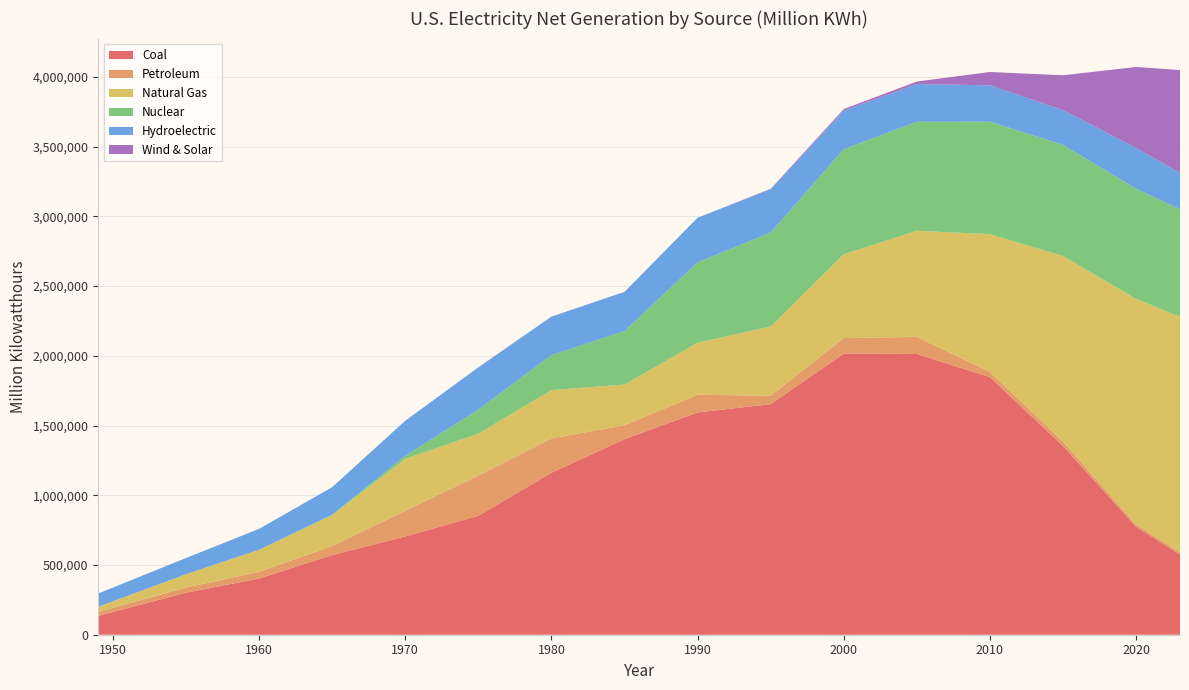

Reading right to left, what are all the values shown in this chart?

Coal: 2023=576080.0	2020=773554.0	2015=1352985.0	2010=1847290.0	2005=2012873.0	2000=2015888.0	1995=1652914.0	1990=1594004.0	1985=1402076.0	1980=1161562.0	1975=852786.2	1970=704394.5	1965=570926.0	1960=403067.4	1955=301362.7	1949=135451.3
Petroleum: 2023=15369.0	2020=17028.0	2015=30945.0	2010=37135.0	2005=122523.0	2000=111220.0	1995=60882.0	1990=126633.0	1985=100067.0	1980=245994.0	1975=289094.9	1970=184183.4	1965=64801.2	1960=47986.9	1955=37138.3	1949=28547.2
Natural Gas: 2023=1688961.0	2020=1617209.0	2015=1331070.0	2010=987697.0	2005=760960.0	2000=601021.0	1995=496189.0	1990=372779.0	1985=291698.0	1980=346240.0	1975=299778.4	1970=372890.1	1965=221559.4	1960=157969.8	1955=95285.4	1949=36966.7
Nuclear: 2023=771638.0	2020=790223.0	2015=797178.0	2010=806968.0	2005=781986.0	2000=753893.0	1995=673402.0	1990=576862.0	1985=383691.0	1980=251116.0	1975=172505.1	1970=21804.4	1965=3656.7	1960=518.2	1955=0.0	1949=0.0
Hydroelectric: 2023=259379.0	2020=291874.0	2015=249128.0	2010=260203.0	2005=270321.0	2000=275573.0	1995=310788.0	1990=319557.0	1985=281070.0	1980=276024.0	1975=303152.7	1970=250957.4	1965=196984.3	1960=149440.0	1955=116235.9	1949=94773.0
Wind & Solar: 2023=737527.0	2020=581030.0	2015=250074.0	2010=95522.0	2005=17811.0	2000=11422.0	1995=3275.0	1990=0.0	1985=0.0	1980=0.0	1975=0.0	1970=0.0	1965=0.0	1960=0.0	1955=0.0	1949=0.0